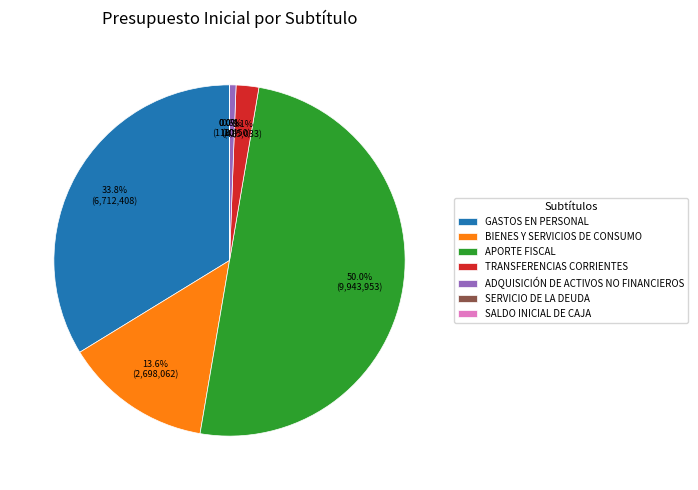

Does BIENES Y SERVICIOS DE CONSUMO account for over 50% of the chart?

No